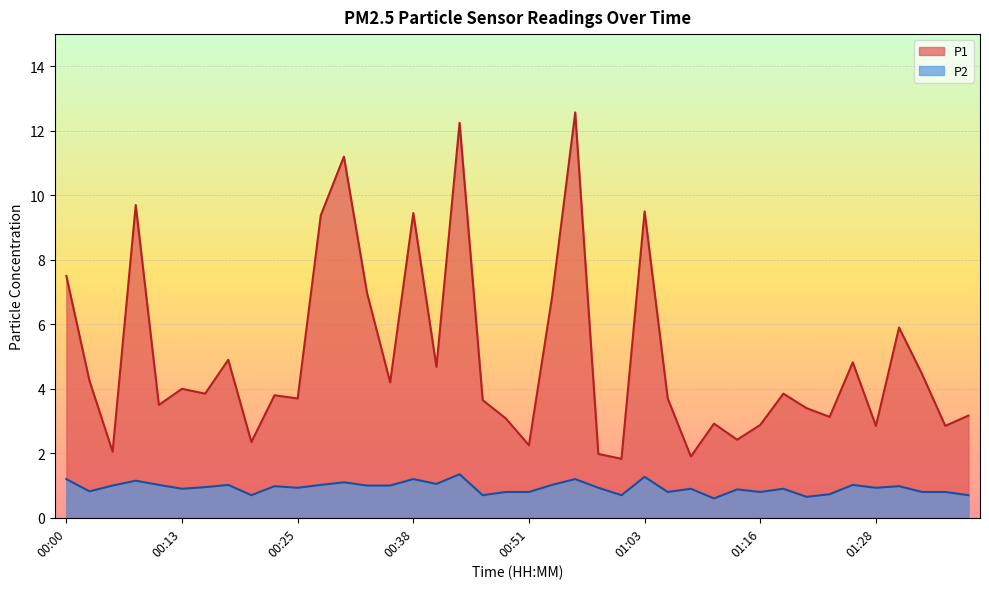

Between 00:20 and 01:11, which series saw the biggest shift?

P1